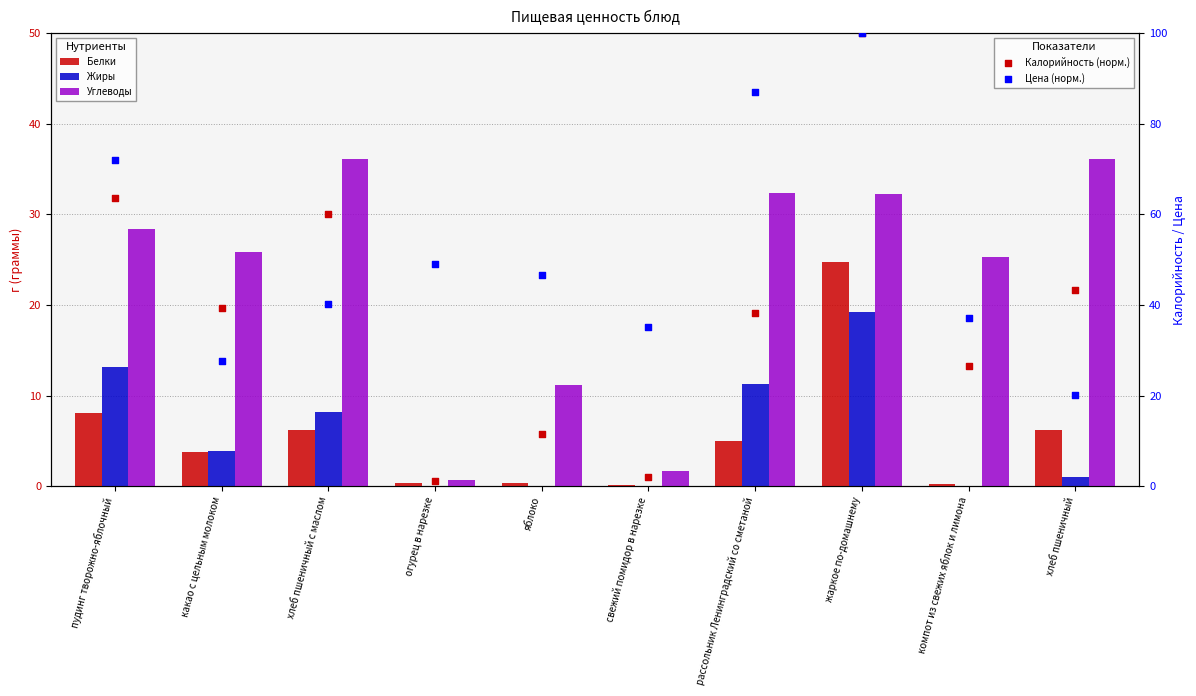

What are all the series names shown in the legend?

Белки, Жиры, Углеводы, Калорийность (норм.), Цена (норм.)